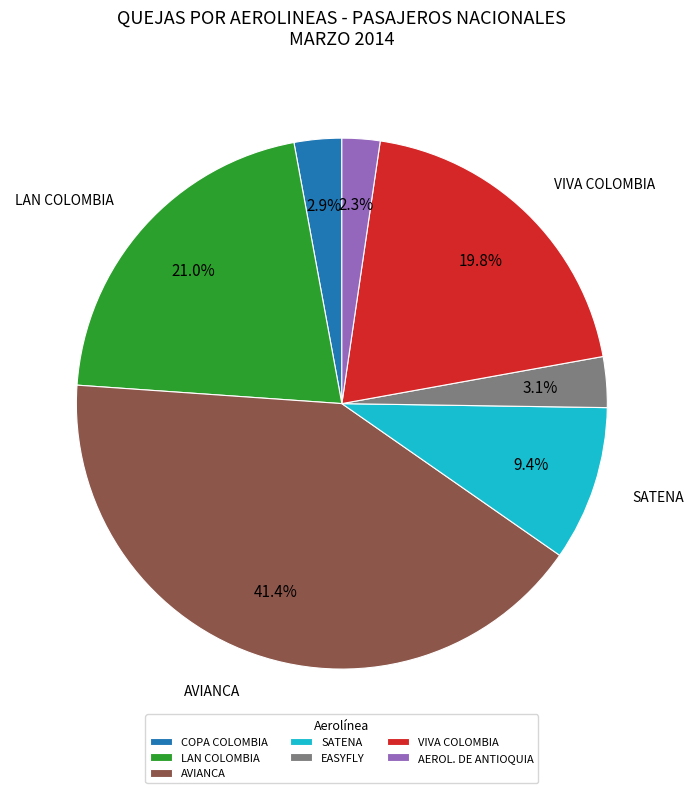

Approximately how many times larger is the value at COPA COLOMBIA compared to AVIANCA?

0.1